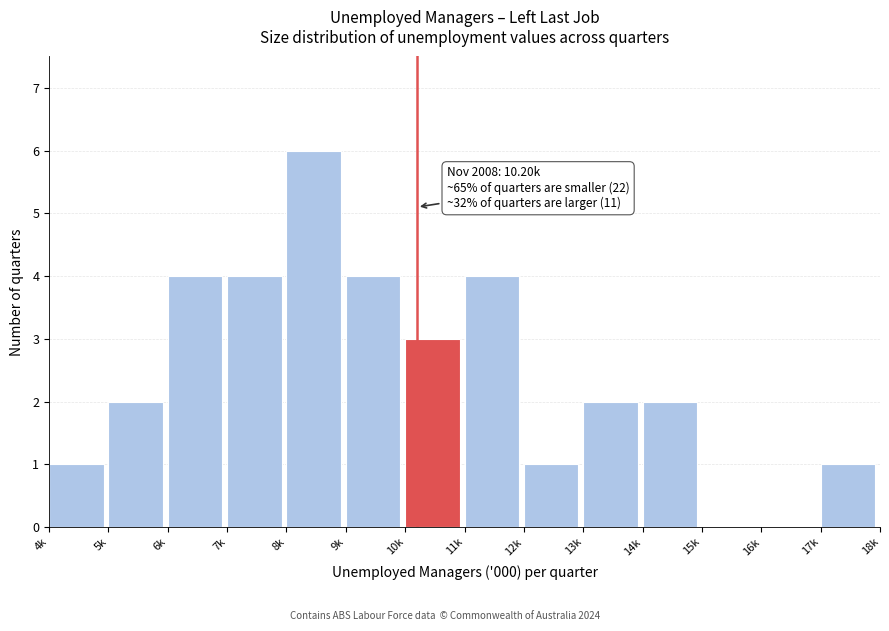

Reading right to left, what are all the values shown in this chart?

17k=1	16k=0	15k=0	14k=2	13k=2	12k=1	11k=4	10k=3	9k=4	8k=6	7k=4	6k=4	5k=2	4k=1